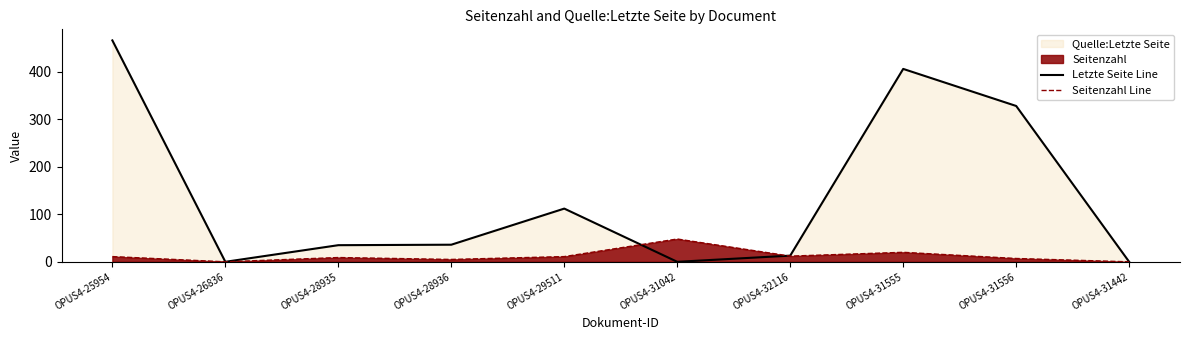

What is the label of the 2nd point from the right?

OPUS4-31556